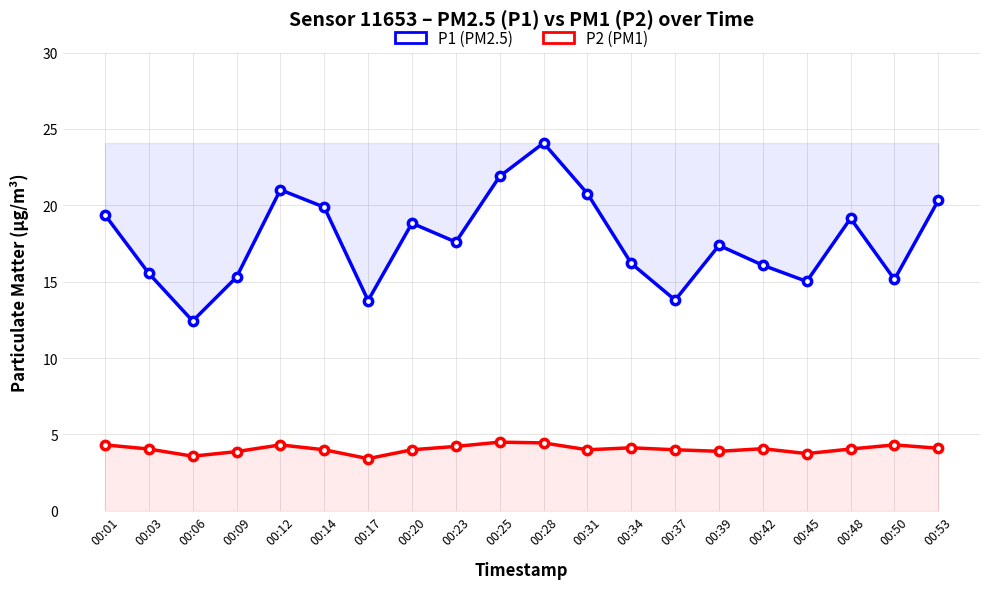

What is the difference between the second highest and minimum values in the P2 (PM1) series?

1.0